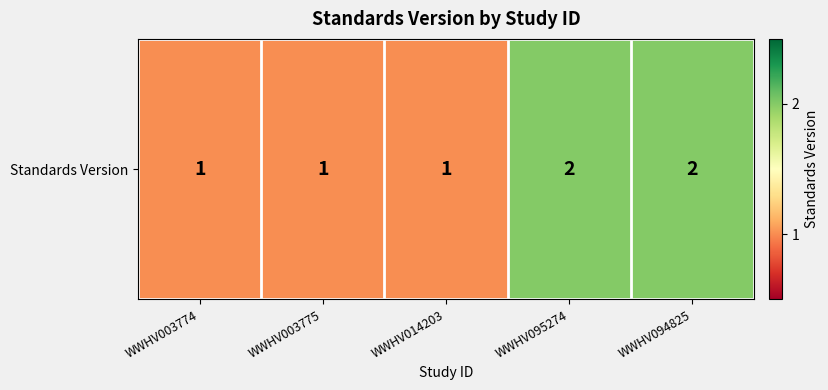

How many categories are shown in the chart?

5